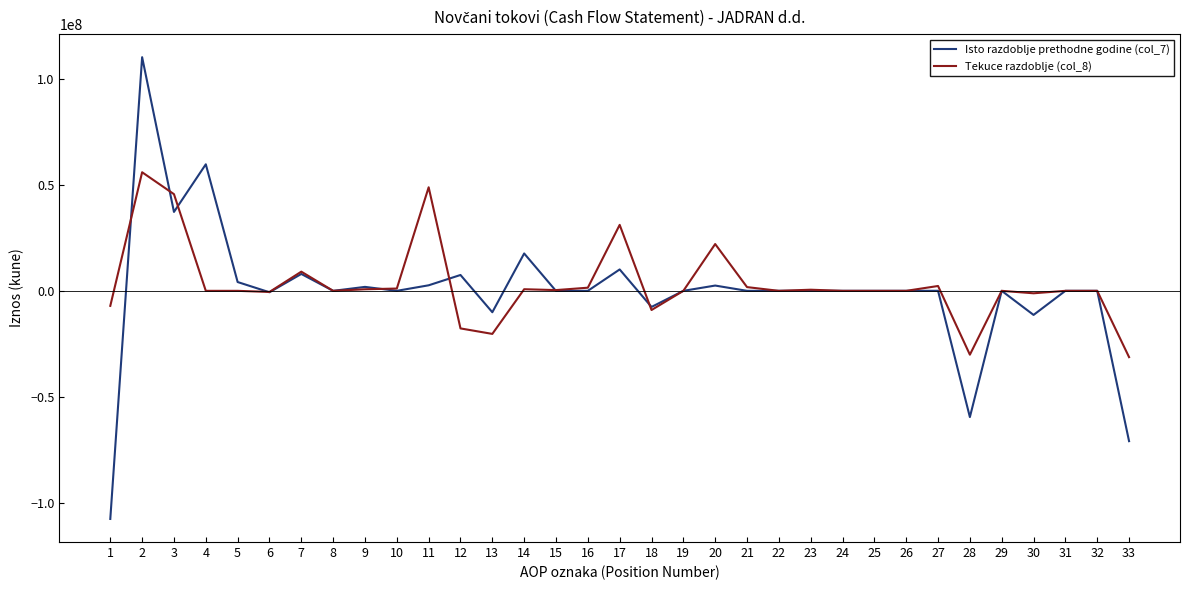

How many lines are shown in the chart?

2